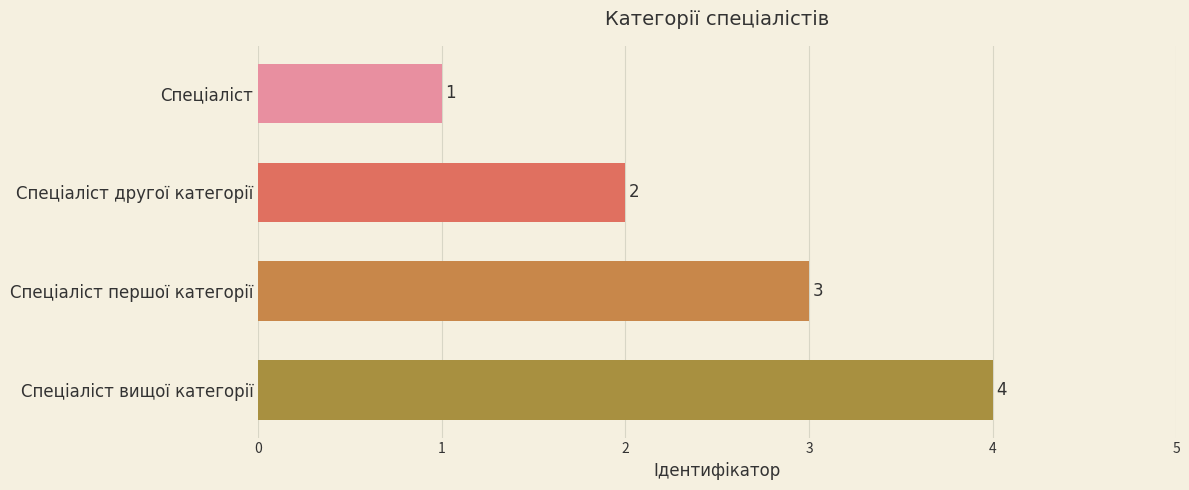

At which category does the chart reach its peak across all series?

Спеціаліст вищої категорії